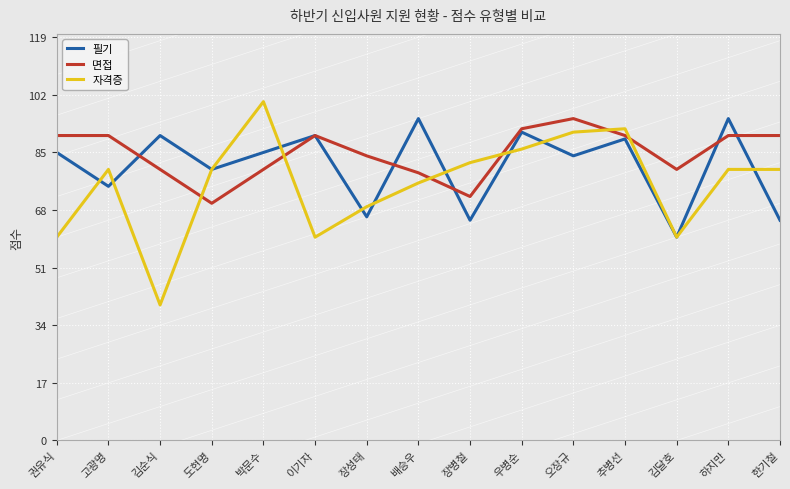

How many lines are shown in the chart?

3